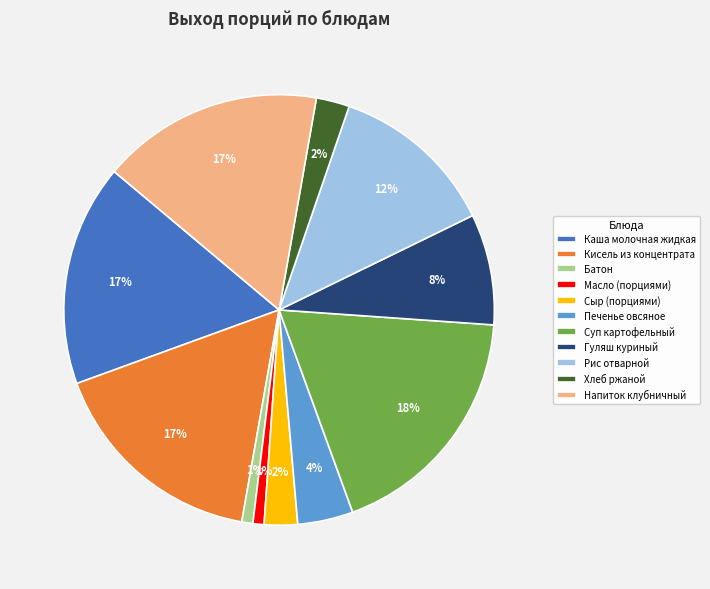

Do Каша молочная жидкая and Кисель из концентрата together represent more than half of the pie?

No